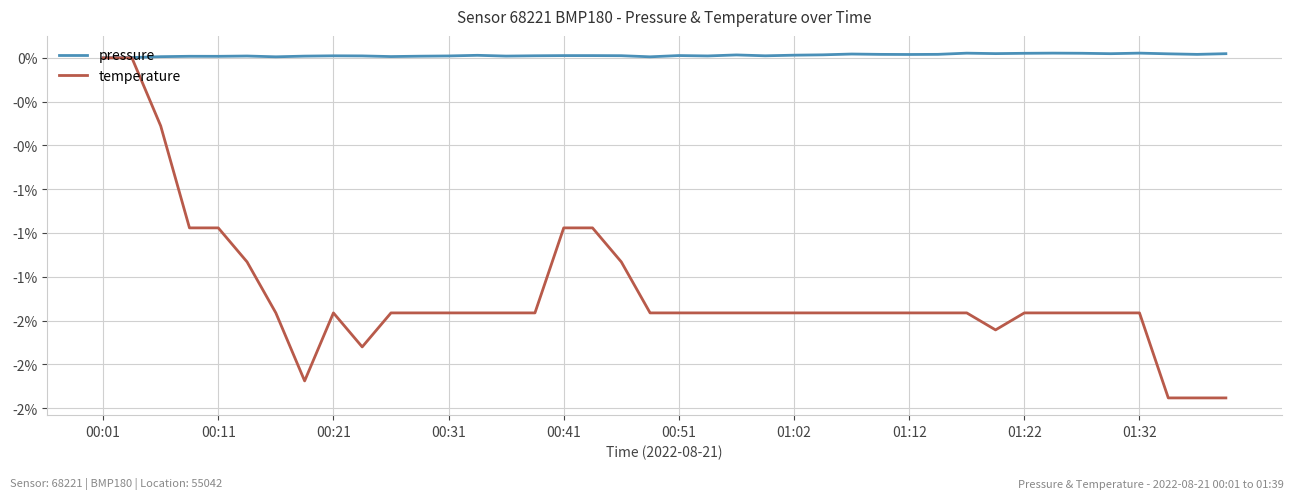

Which series has the widest spread of values?

temperature